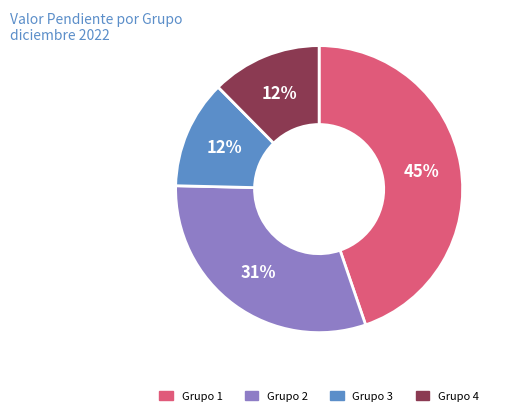

How many segments does this pie chart have?

4